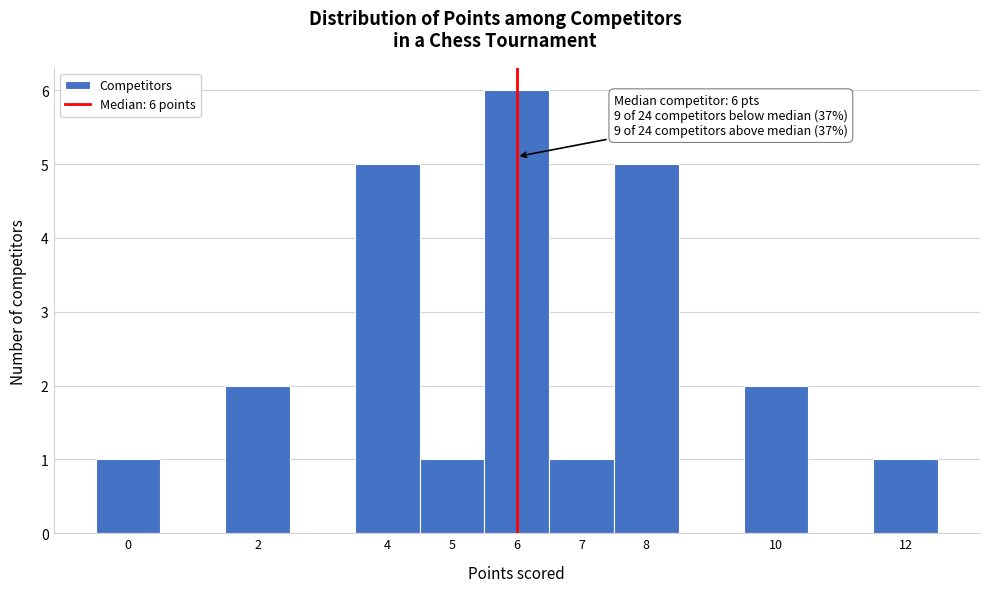

Over which range of the x-axis is the bar tallest?

5.5 to 6.5